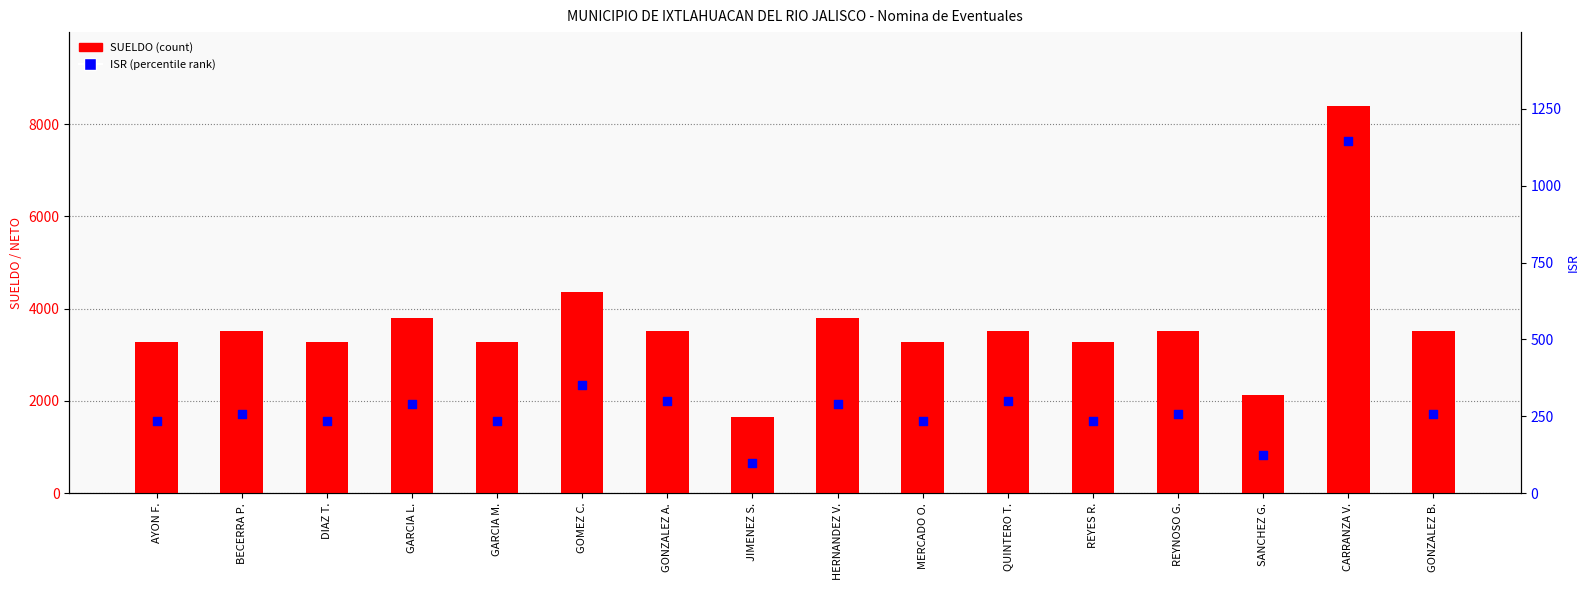

At how many categories does at least one series exceed 6536?

1